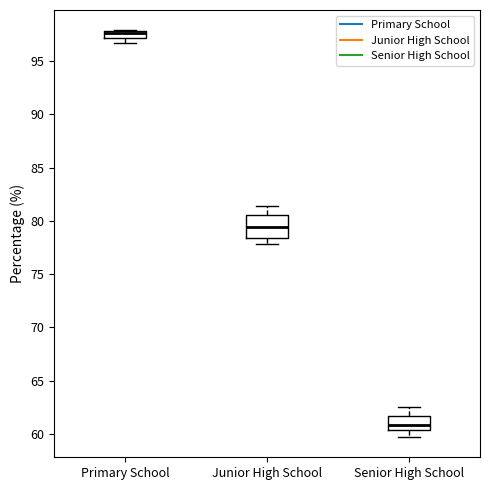

Which box is the tallest, from its lower edge to its upper edge?

Junior High School